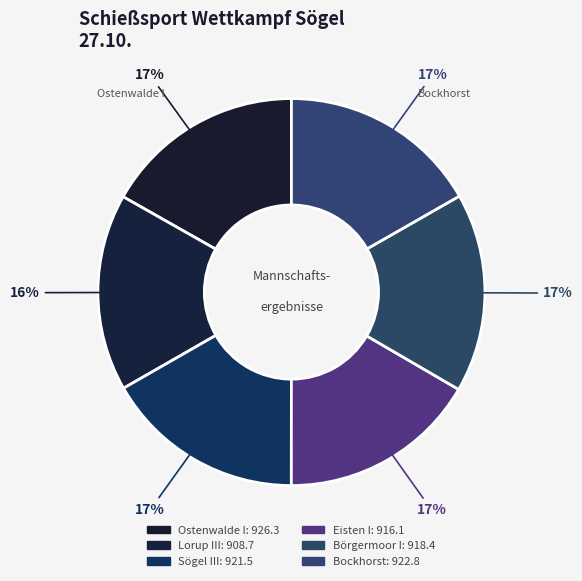

Count the number of slices in the pie.

6